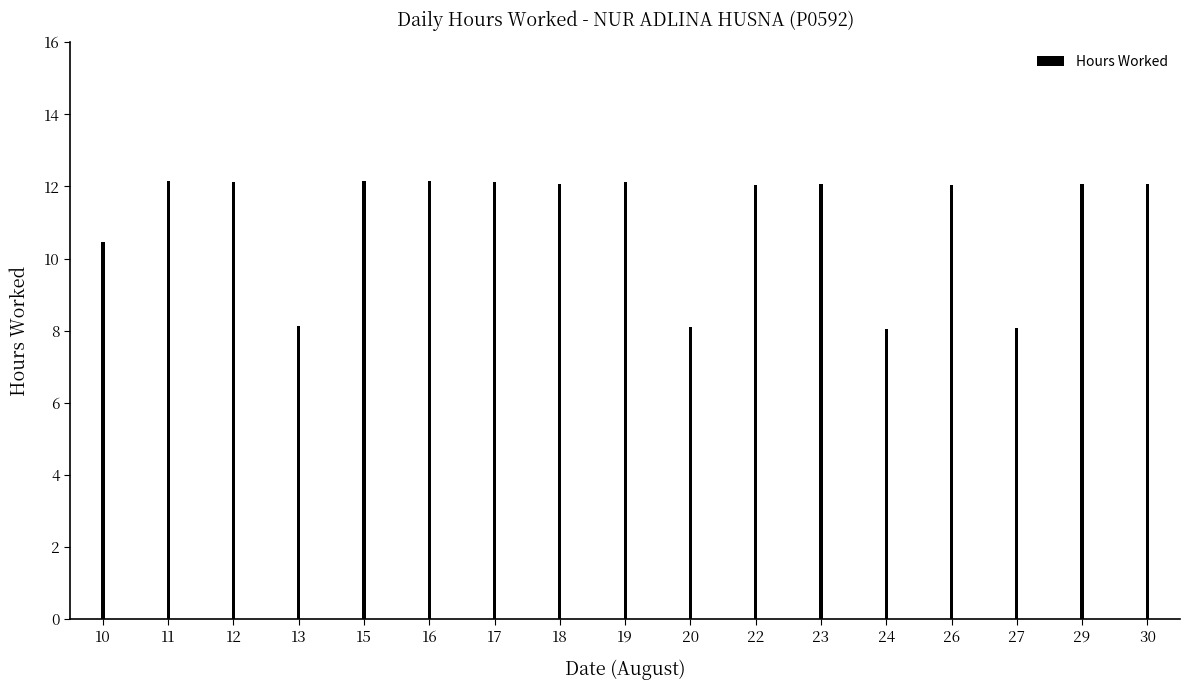

Are the bars grouped side by side (vs. stacked)?

No